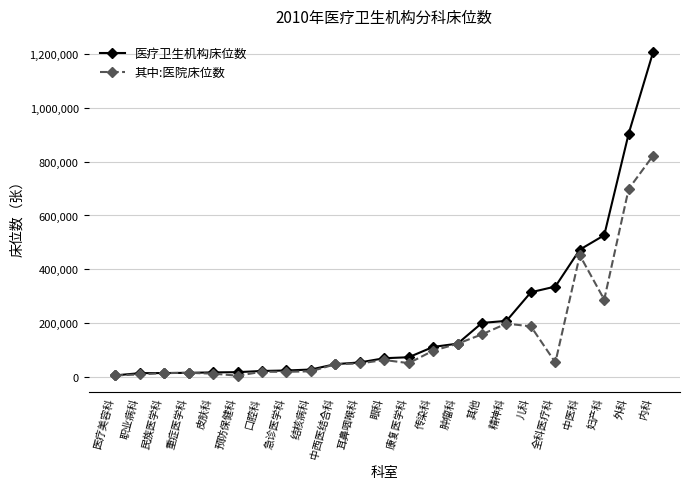

True or false: 其中:医院床位数 has a value of 197319 at 精神科.

True